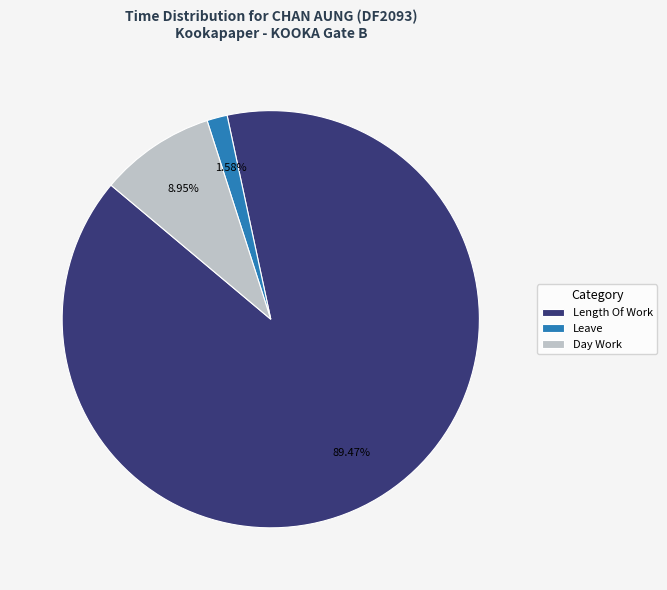

Rank the categories by value from highest to lowest.

Length Of Work, Day Work, Leave